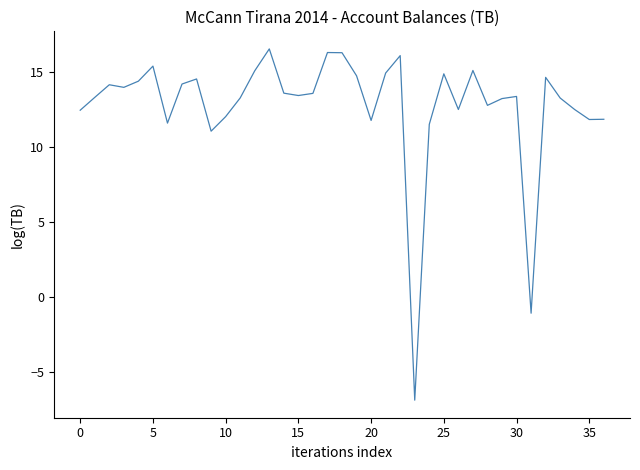

What is the maximum value shown in the chart?

16.5